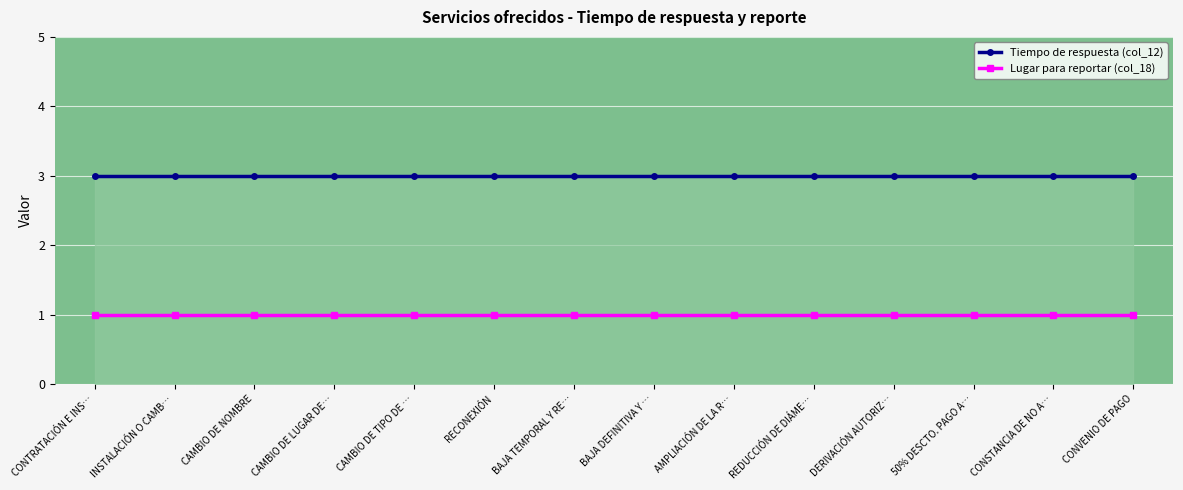

What are all the series names shown in the legend?

Tiempo de respuesta (col_12), Lugar para reportar (col_18)